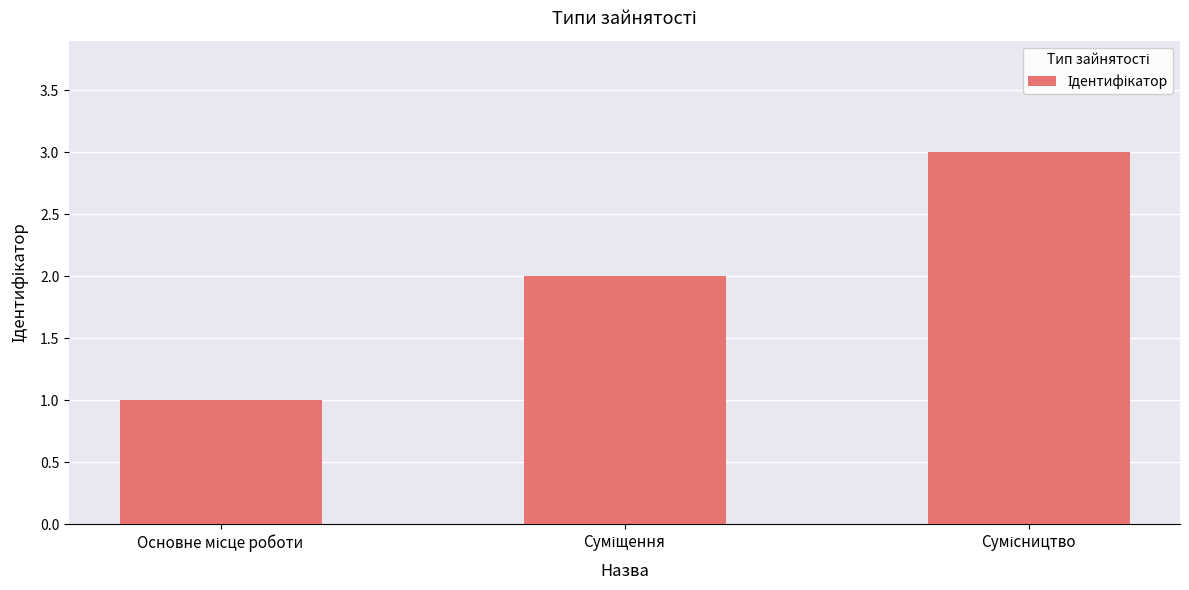

What is the difference between the maximum and minimum values?

2